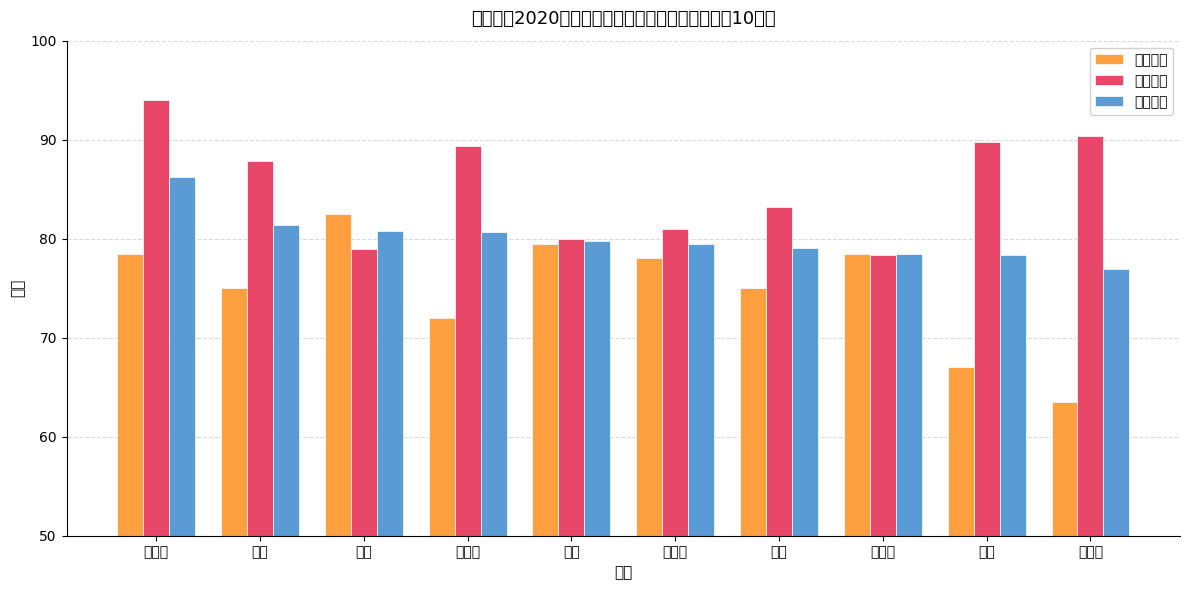

What is the label of the 1st bar from the right?

郭索宇